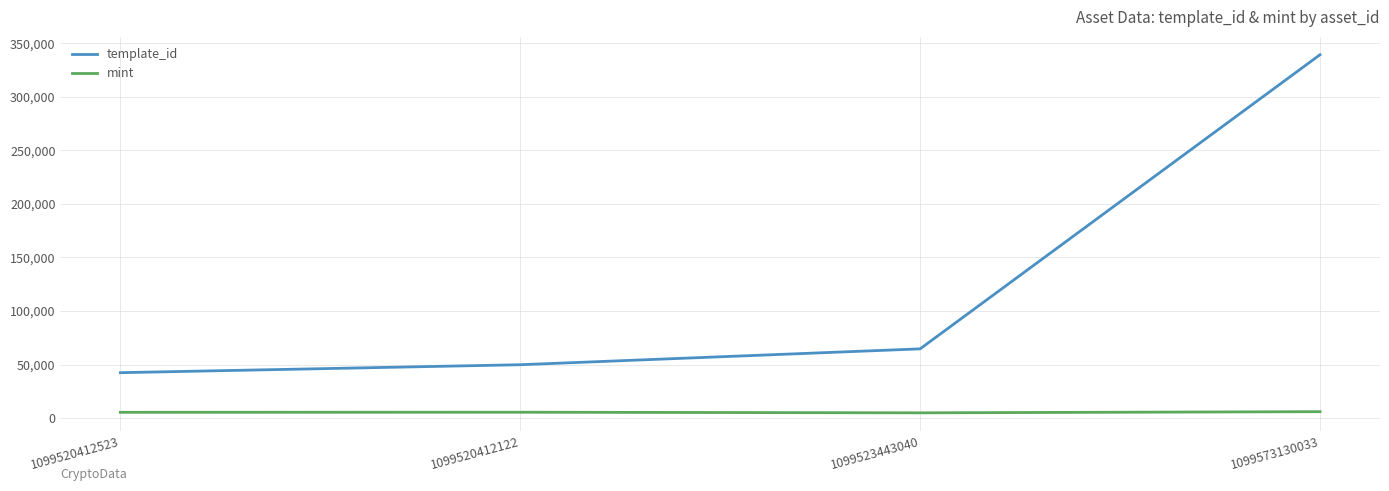

Which category has the highest value in the template_id series?

1099573130033